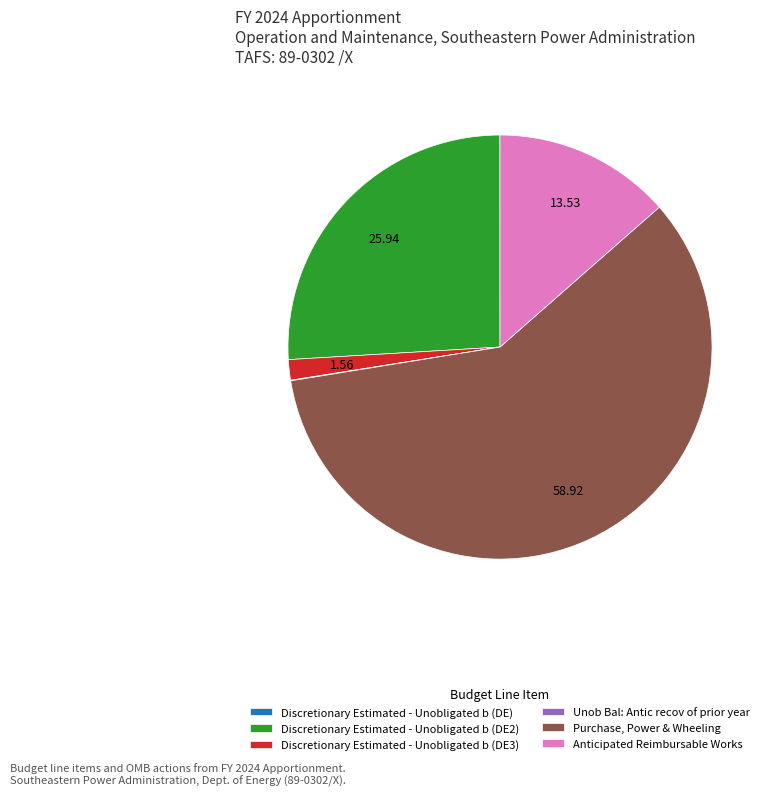

Which category has the biggest portion of the pie?

Purchase, Power & Wheeling